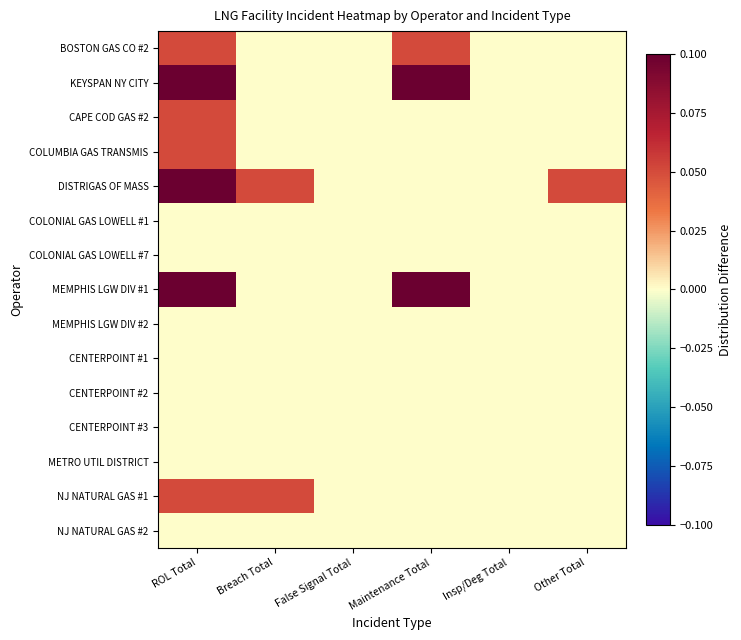

Reading left to right, extract all data points from this chart.

BOSTON GAS CO #2: ROL Total=0.1	Breach Total=0.0	False Signal Total=0.0	Maintenance Total=0.1	Insp/Deg Total=0.0	Other Total=0.0
KEYSPAN NY CITY: ROL Total=0.1	Breach Total=0.0	False Signal Total=0.0	Maintenance Total=0.1	Insp/Deg Total=0.0	Other Total=0.0
CAPE COD GAS #2: ROL Total=0.1	Breach Total=0.0	False Signal Total=0.0	Maintenance Total=0.0	Insp/Deg Total=0.0	Other Total=0.0
COLUMBIA GAS TRANSMIS: ROL Total=0.1	Breach Total=0.0	False Signal Total=0.0	Maintenance Total=0.0	Insp/Deg Total=0.0	Other Total=0.0
DISTRIGAS OF MASS: ROL Total=0.1	Breach Total=0.1	False Signal Total=0.0	Maintenance Total=0.0	Insp/Deg Total=0.0	Other Total=0.1
COLONIAL GAS LOWELL #1: ROL Total=0.0	Breach Total=0.0	False Signal Total=0.0	Maintenance Total=0.0	Insp/Deg Total=0.0	Other Total=0.0
COLONIAL GAS LOWELL #7: ROL Total=0.0	Breach Total=0.0	False Signal Total=0.0	Maintenance Total=0.0	Insp/Deg Total=0.0	Other Total=0.0
MEMPHIS LGW DIV #1: ROL Total=0.1	Breach Total=0.0	False Signal Total=0.0	Maintenance Total=0.1	Insp/Deg Total=0.0	Other Total=0.0
MEMPHIS LGW DIV #2: ROL Total=0.0	Breach Total=0.0	False Signal Total=0.0	Maintenance Total=0.0	Insp/Deg Total=0.0	Other Total=0.0
CENTERPOINT #1: ROL Total=0.0	Breach Total=0.0	False Signal Total=0.0	Maintenance Total=0.0	Insp/Deg Total=0.0	Other Total=0.0
CENTERPOINT #2: ROL Total=0.0	Breach Total=0.0	False Signal Total=0.0	Maintenance Total=0.0	Insp/Deg Total=0.0	Other Total=0.0
CENTERPOINT #3: ROL Total=0.0	Breach Total=0.0	False Signal Total=0.0	Maintenance Total=0.0	Insp/Deg Total=0.0	Other Total=0.0
METRO UTIL DISTRICT: ROL Total=0.0	Breach Total=0.0	False Signal Total=0.0	Maintenance Total=0.0	Insp/Deg Total=0.0	Other Total=0.0
NJ NATURAL GAS #1: ROL Total=0.1	Breach Total=0.1	False Signal Total=0.0	Maintenance Total=0.0	Insp/Deg Total=0.0	Other Total=0.0
NJ NATURAL GAS #2: ROL Total=0.0	Breach Total=0.0	False Signal Total=0.0	Maintenance Total=0.0	Insp/Deg Total=0.0	Other Total=0.0